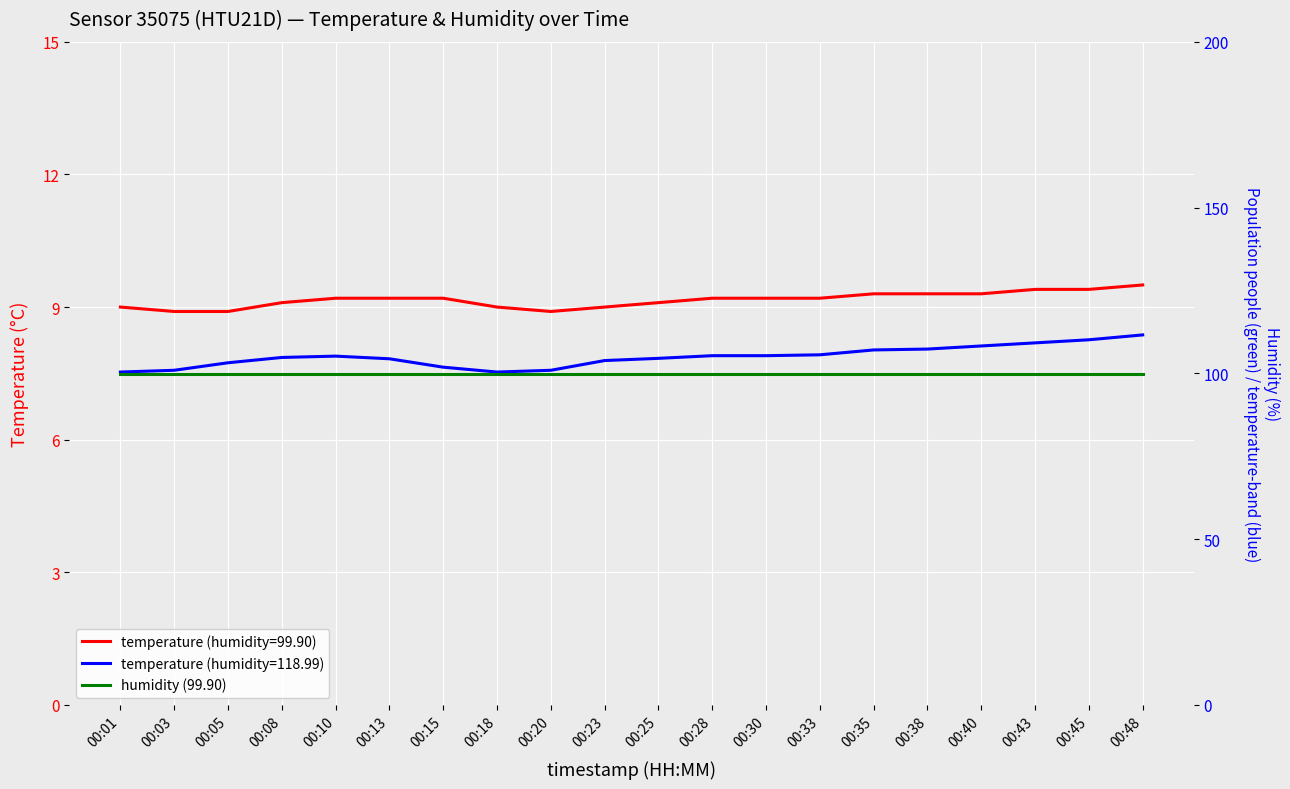

What is the value of the temperature (118.99) point at the 2nd from the left?

7.6